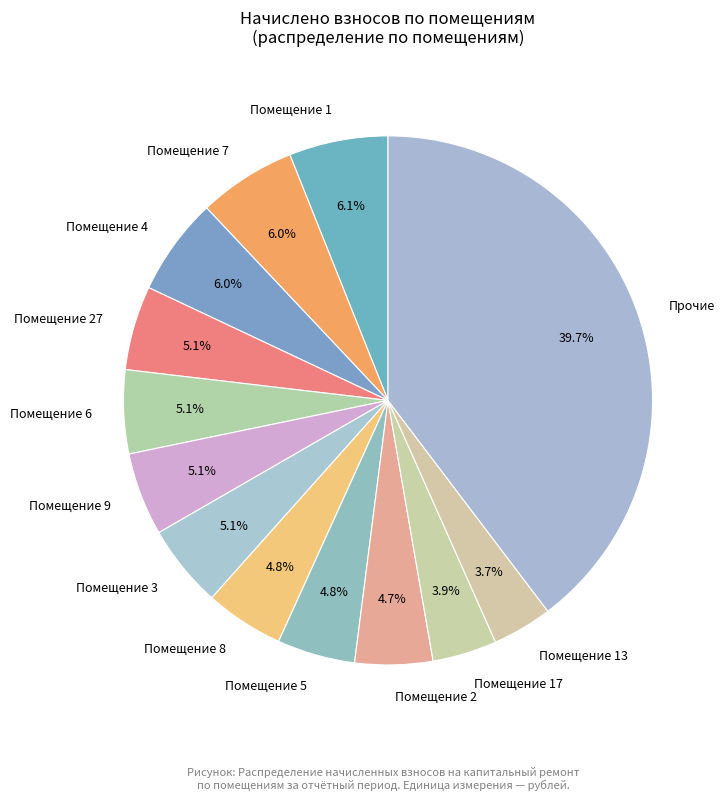

How many segments does this pie chart have?

13